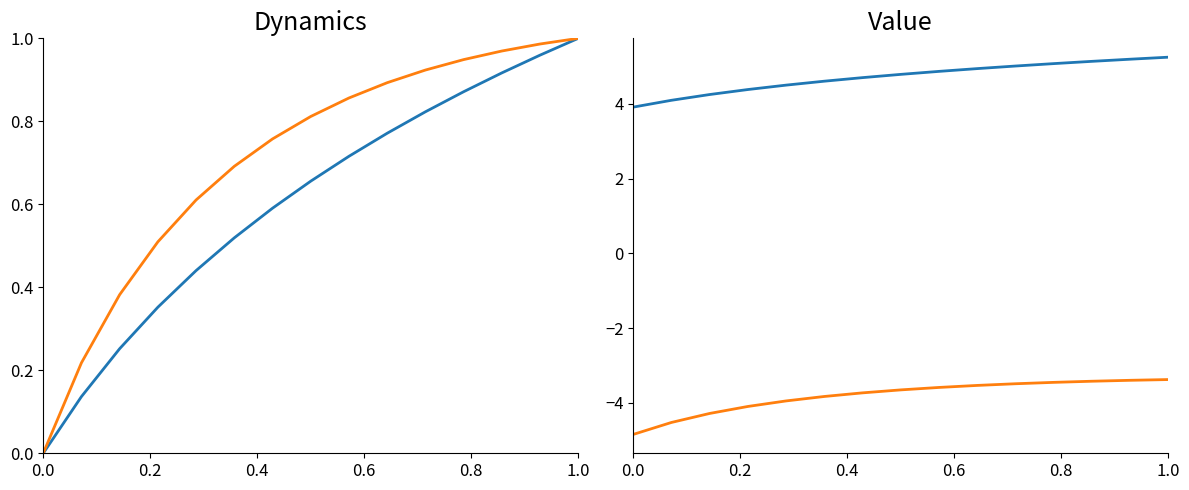

True or false: ln(E) and quadFit intersect in this chart.

False